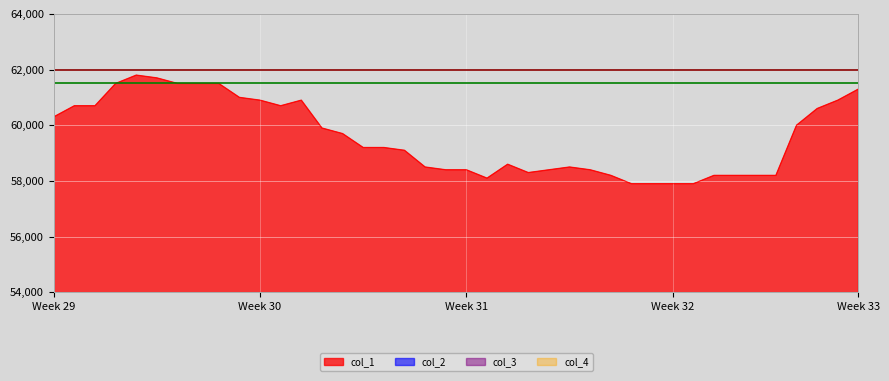

Which series changed the most between 2019/09/11 and 2019/09/19?

col_1